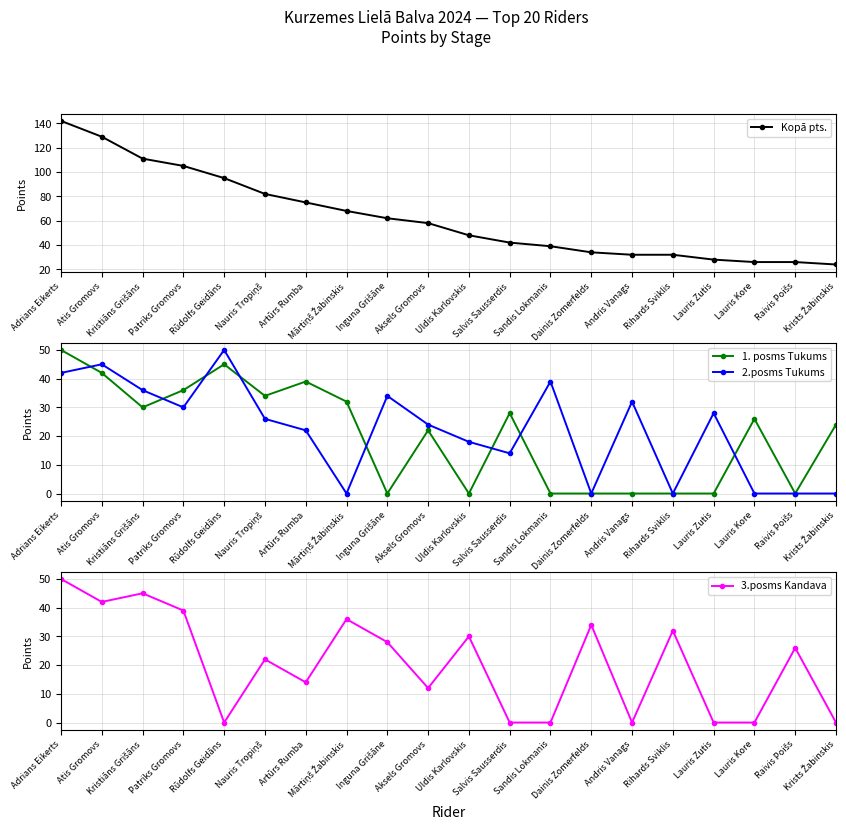

How many lines are shown in the chart?

4